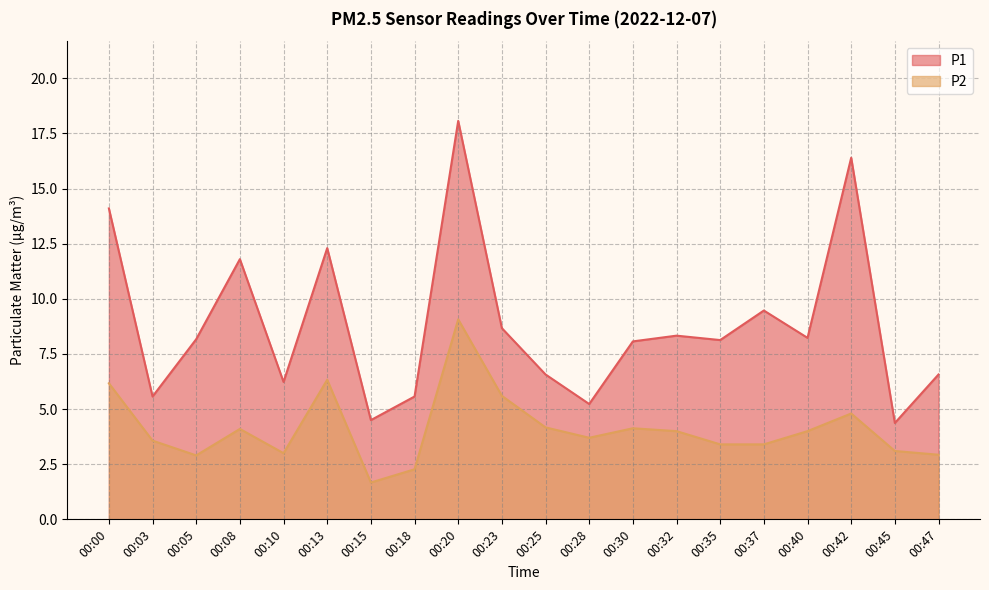

Rank the series at 00:35 from lowest to highest value.

P2, P1